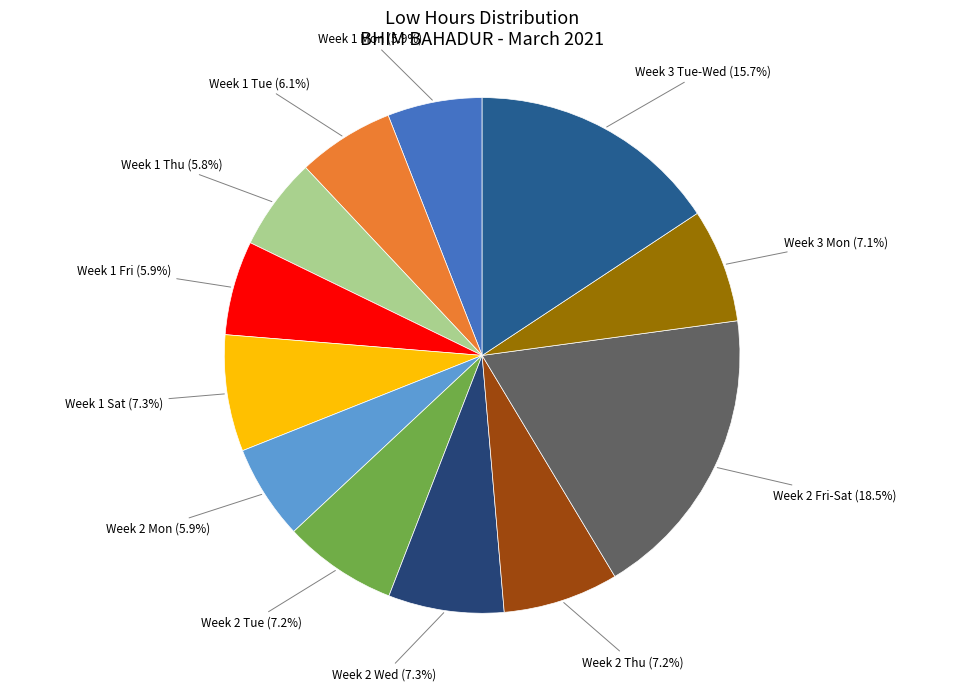

Does Week 3 Mon account for over 50% of the chart?

No